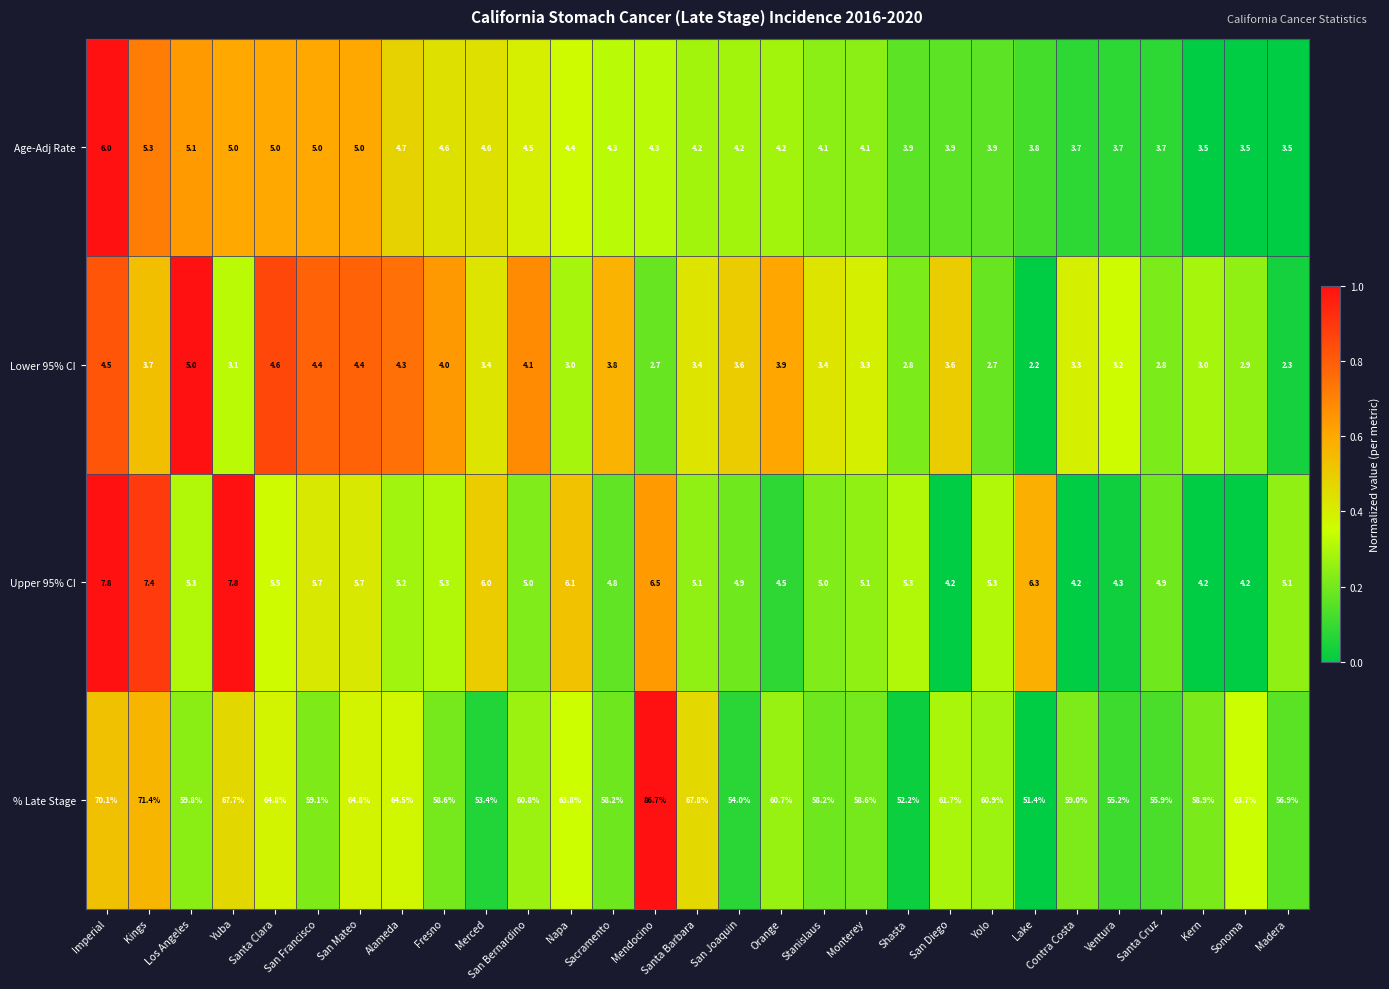

At which label does Lower 95% CI reach its minimum?

Lake